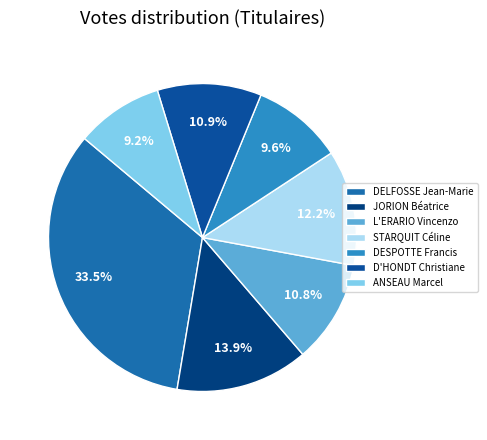

To the nearest percent, what is the combined percentage of ANSEAU Marcel and DELFOSSE Jean-Marie?

43%